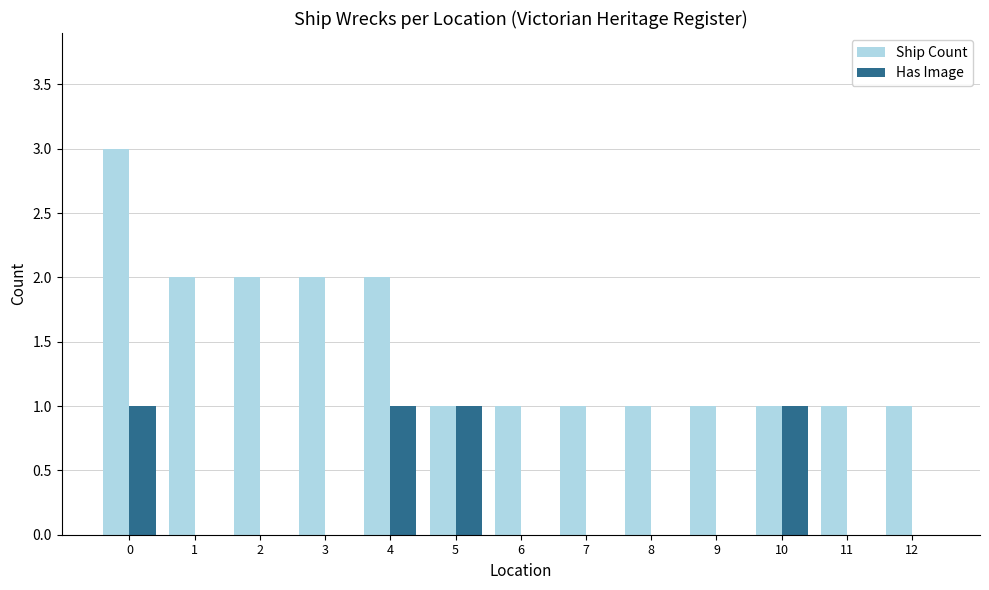

Is the value of Ship Count at 12 greater than the value of Has Image at 12?

Yes